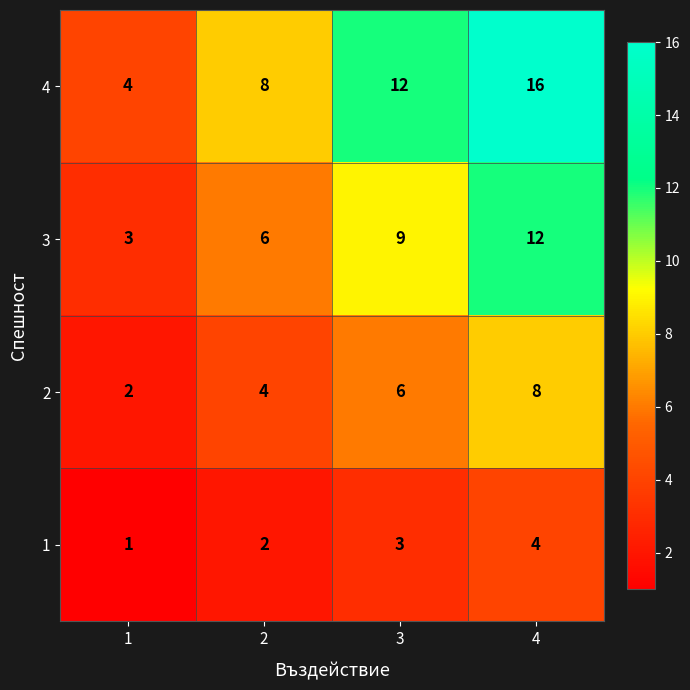

At which label does 1 reach its peak?

4